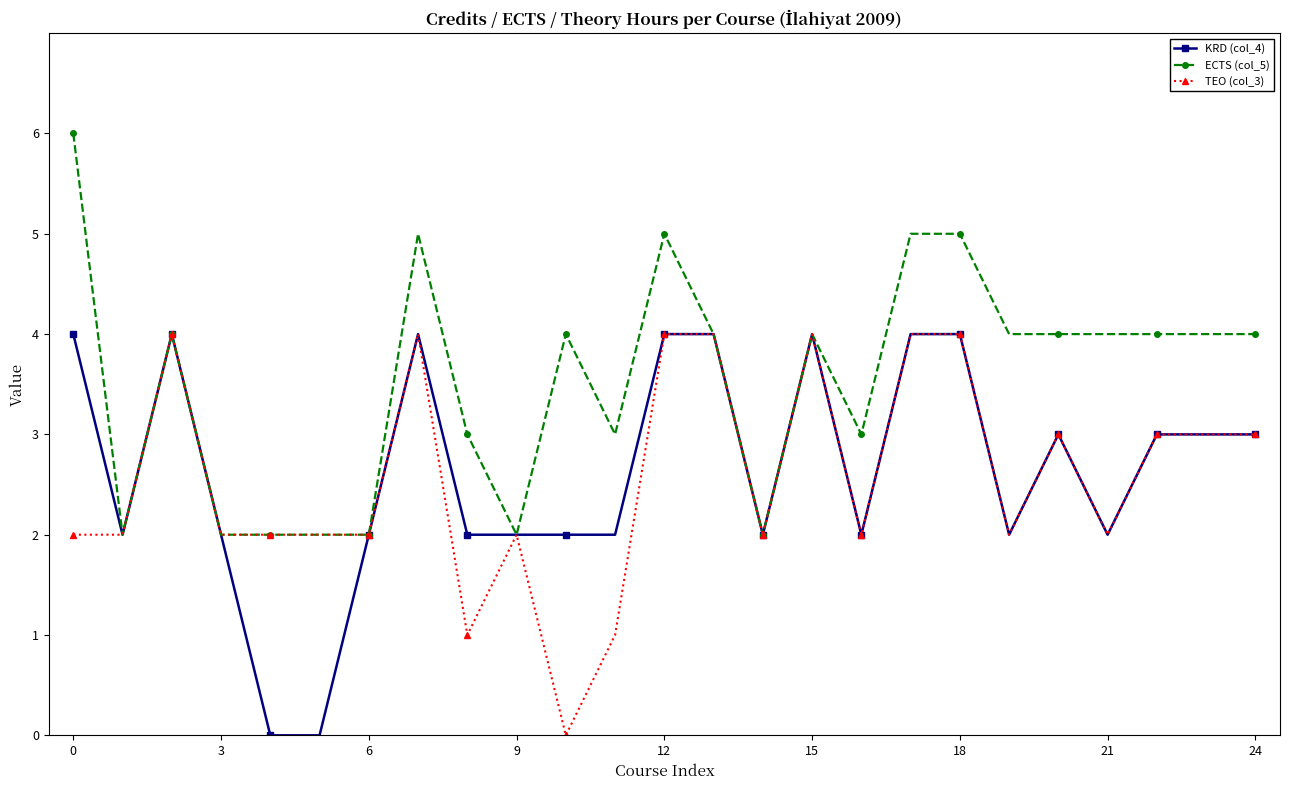

Which series has the largest total across all categories?

ECTS (col_5)